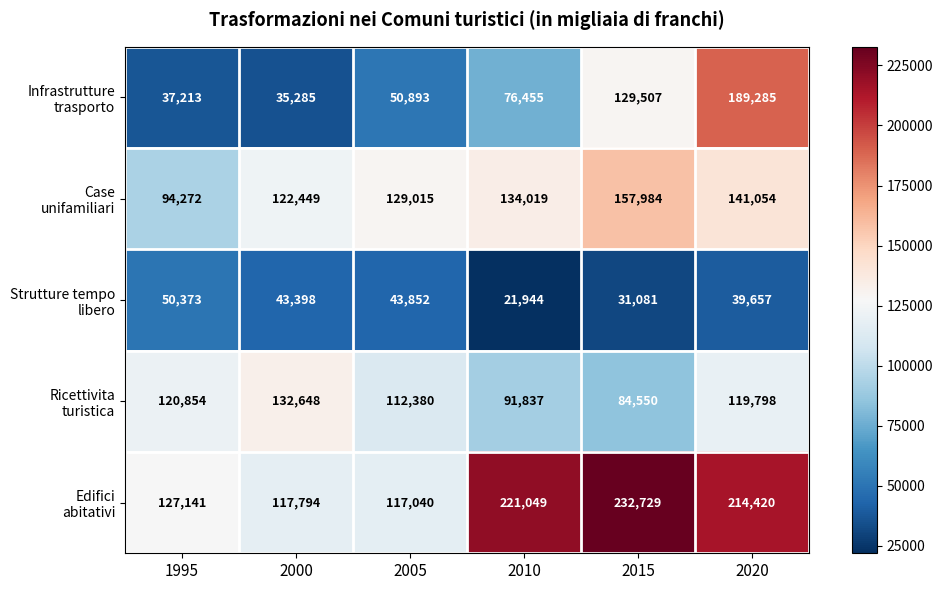

At which category is the sum across all series the highest?

2020